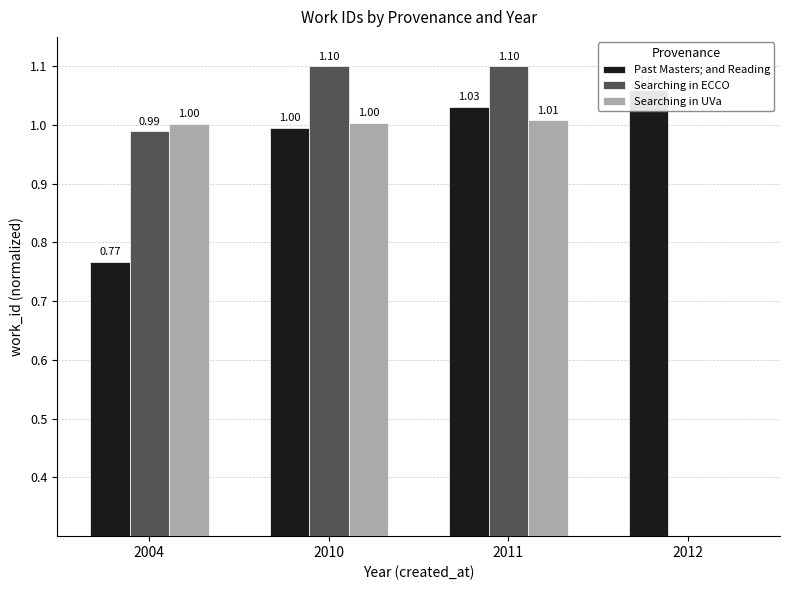

True or false: Searching in UVa has a value of 1.0 at 2004.

True